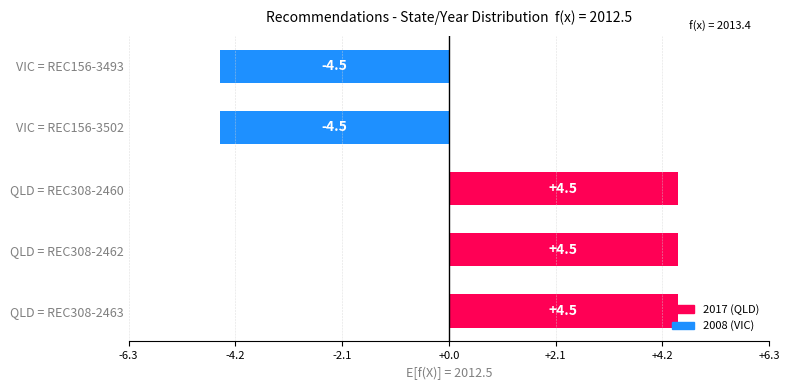

The value at VIC = REC156-3493 is -4.5. True or false?

True